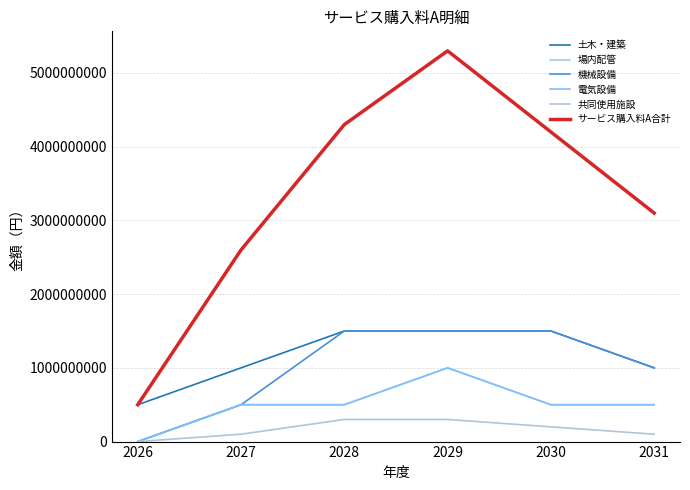

Is this an area chart (filled region under the line)?

No